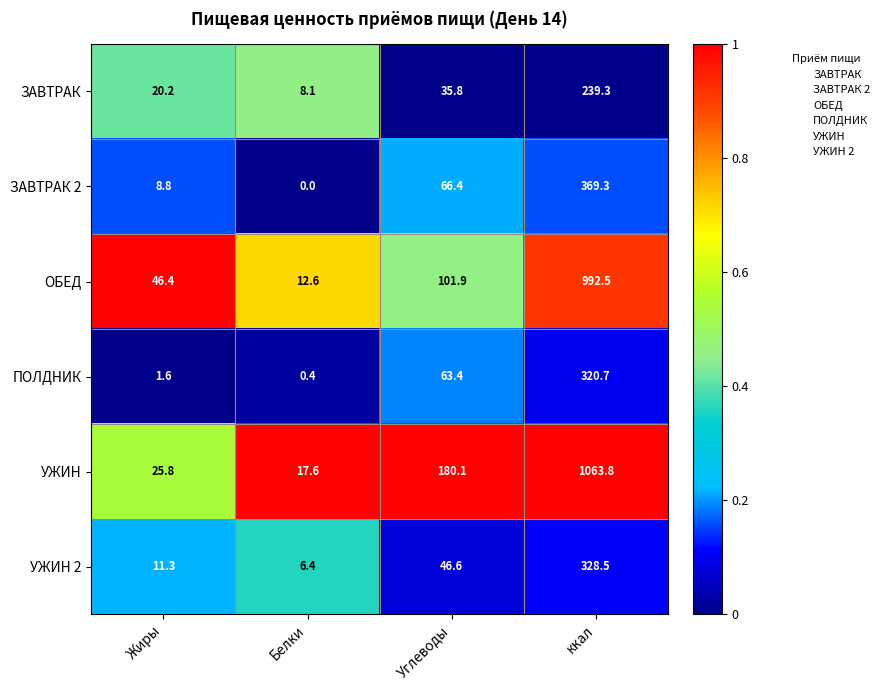

What is the difference between the maximum and minimum values in the УЖИН 2 series?

322.1